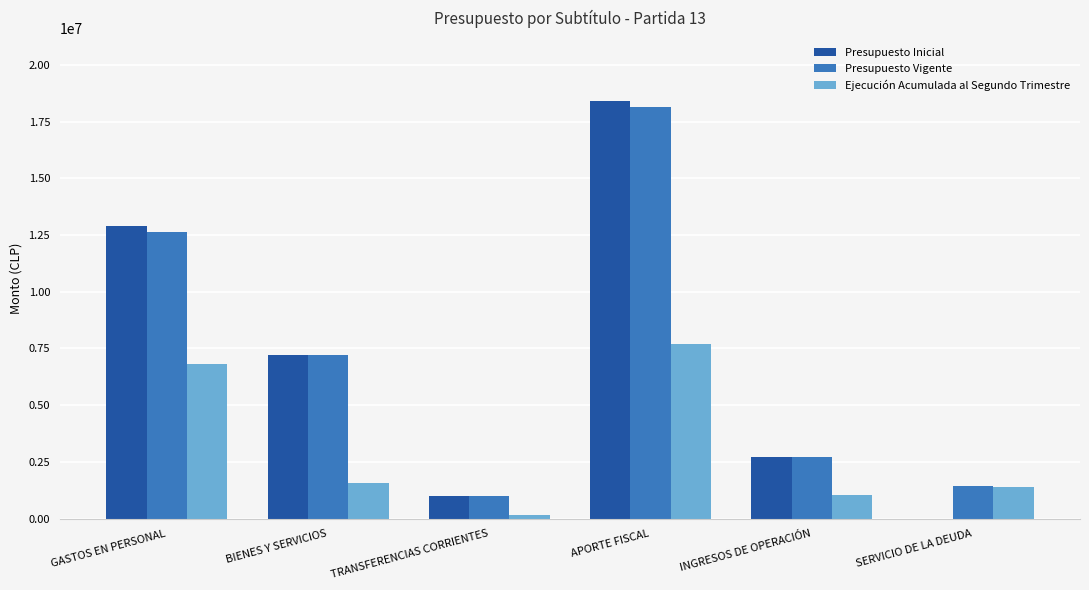

What is the total value across all series at INGRESOS DE OPERACIÓN?

6497804